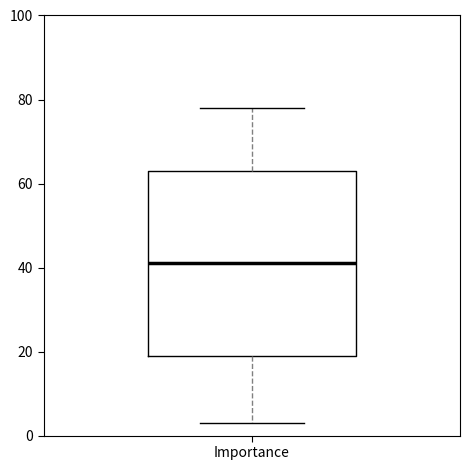

Transcribe this box plot: give where the median line is, the range the box spans, and where the two whiskers end, as read against the y-axis. The values are not printed on the chart, so give them approximately, as read against the axis.

median 42, box 20 to 64, whiskers 4 to 78